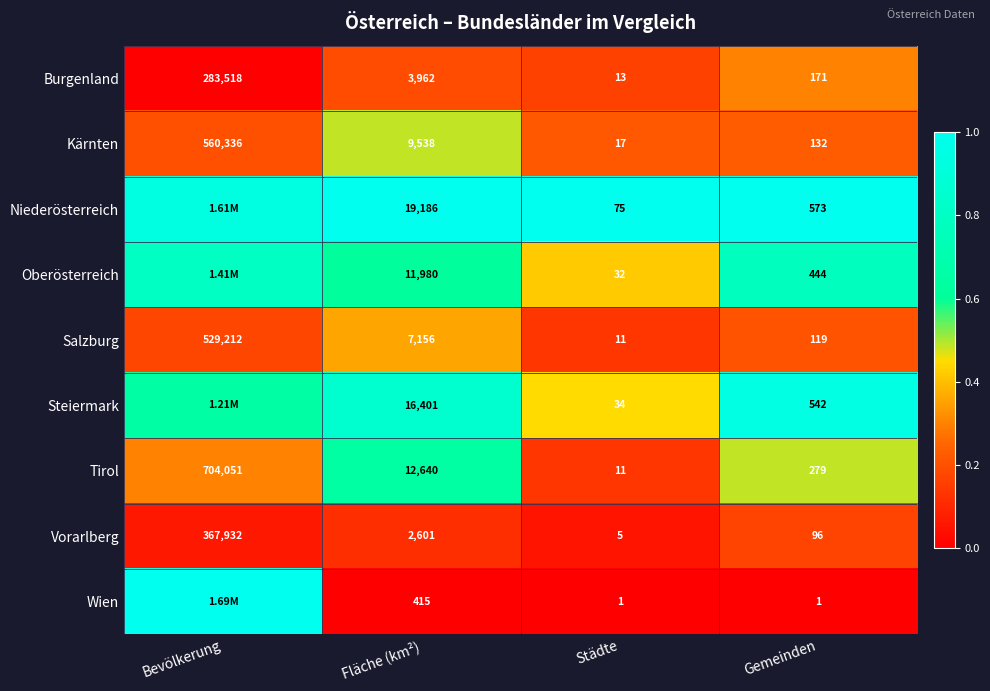

Is the value of Kärnten at Städte greater than the value of Oberösterreich at Städte?

No